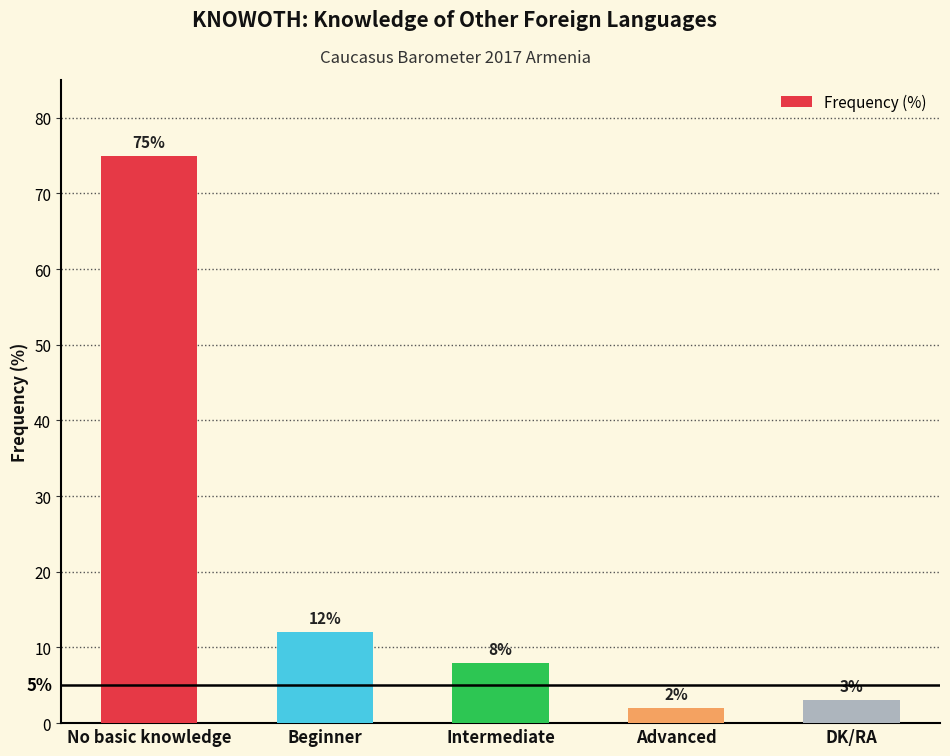

Count the number of data series in this chart.

1